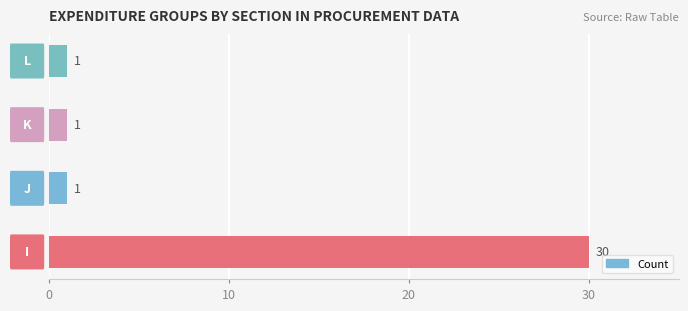

Count the values in the range 1 to 30.

4